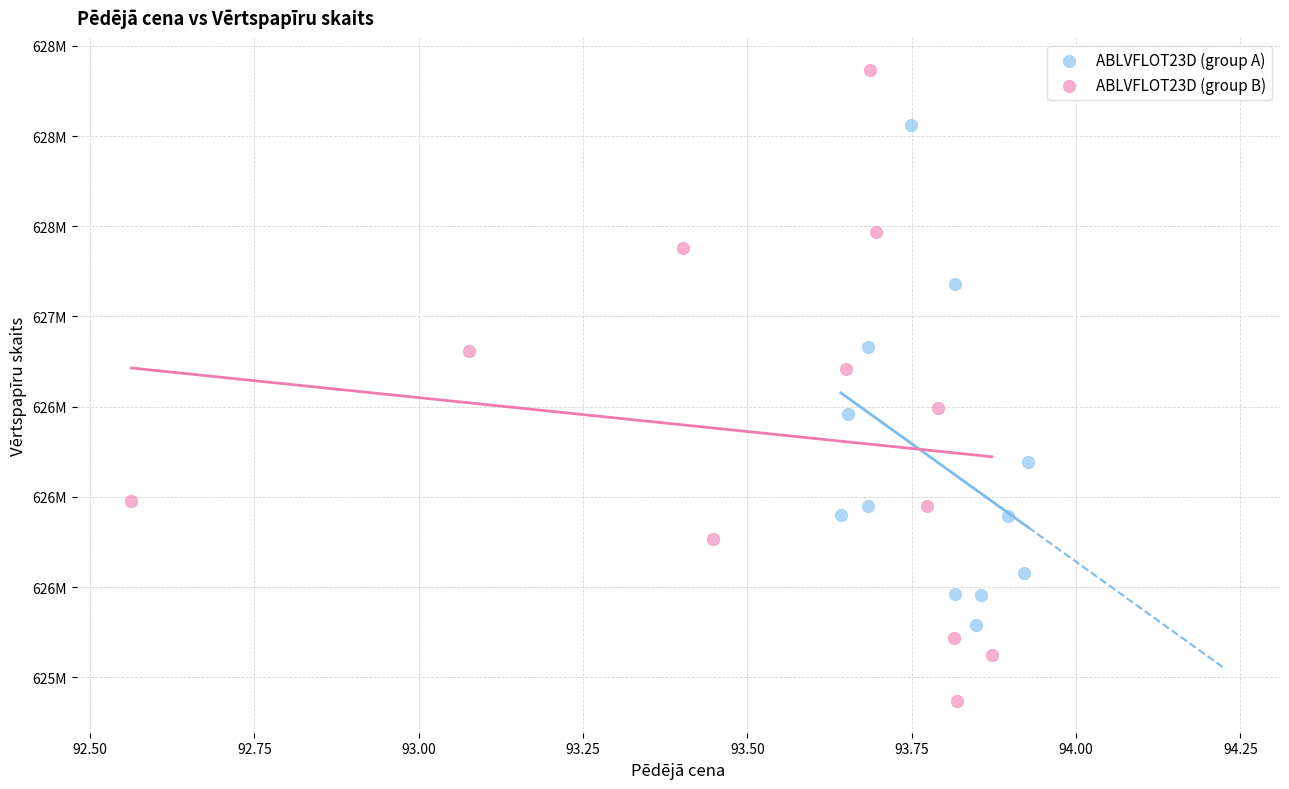

Which series contains the lowest Y value?

ABLVFLOT23D (group B)